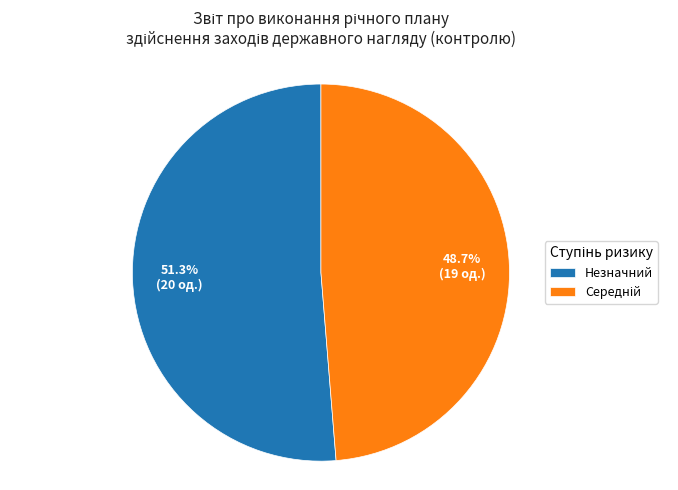

What percentage is NOT represented by Незначний?

48.7%